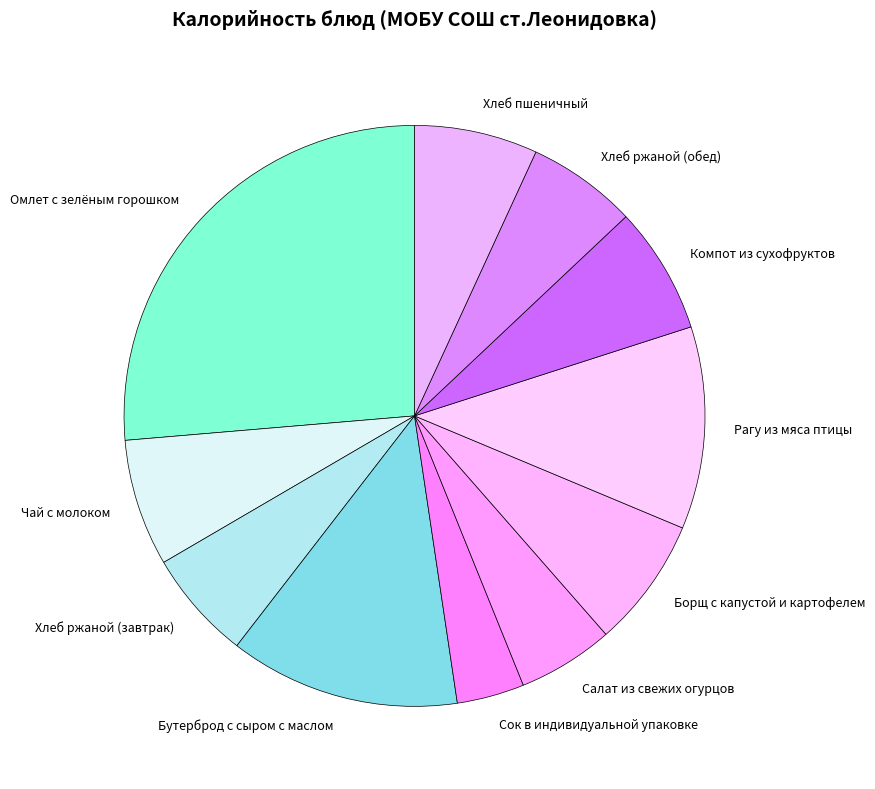

The Компот из сухофруктов slice represents 19% of the pie. True or false?

False